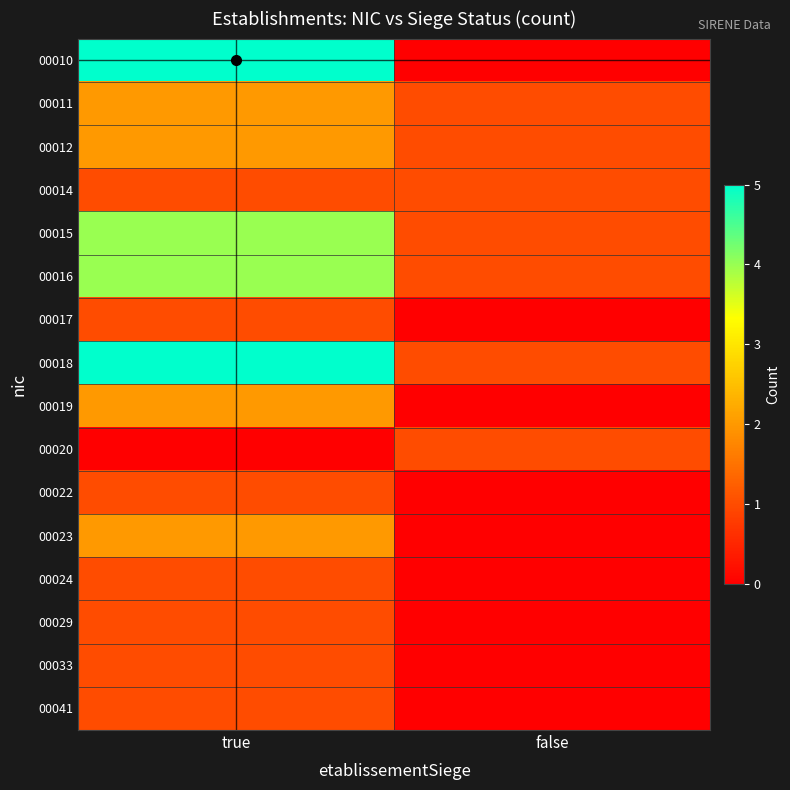

What is the maximum value shown in the chart?

5